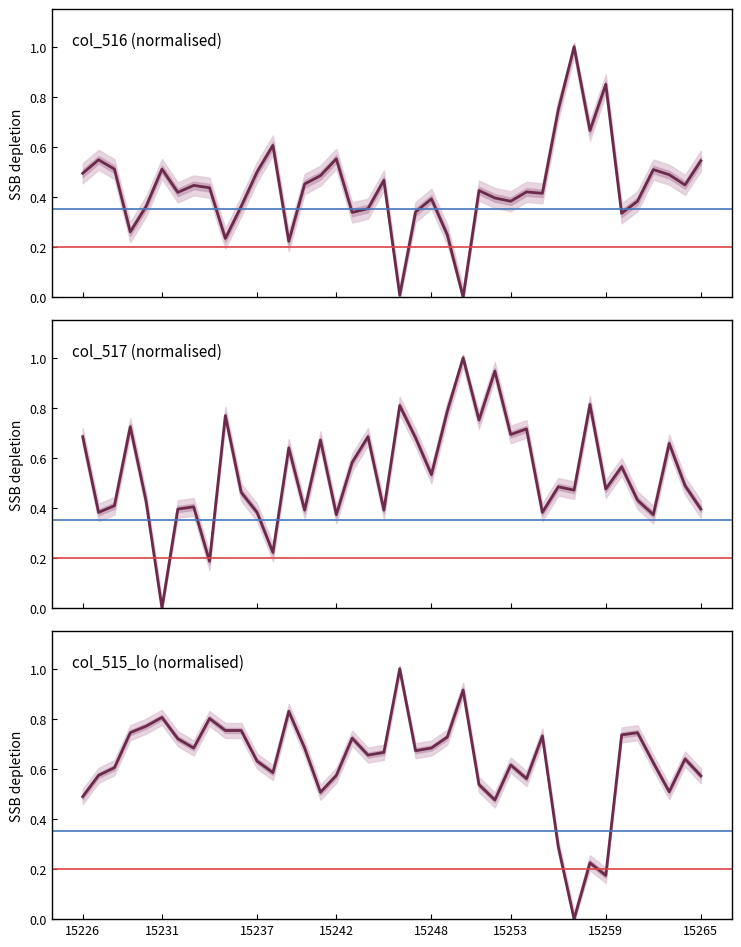

What is the average value of the col_516 series?

0.4